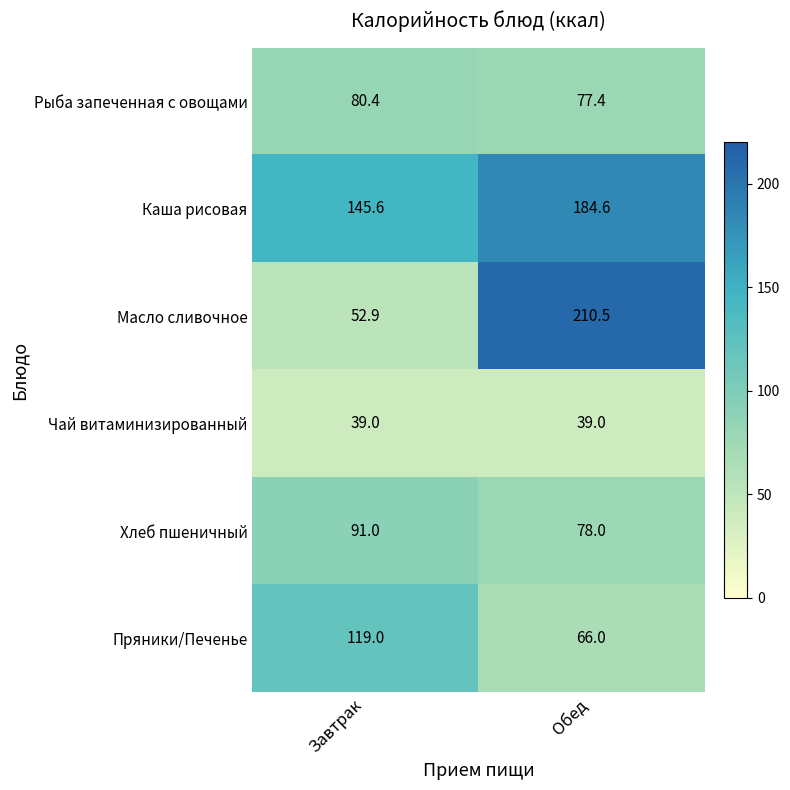

Rank the series by their maximum value, from lowest to highest.

Чай витаминизированный, Рыба запеченная с овощами, Хлеб пшеничный, Пряники/Печенье, Каша рисовая, Масло сливочное